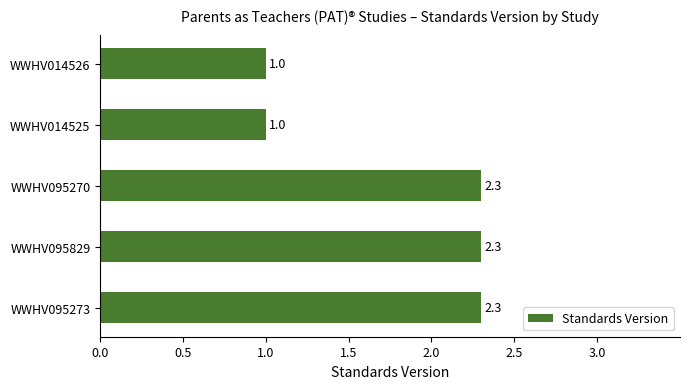

How many bars are there in total?

5